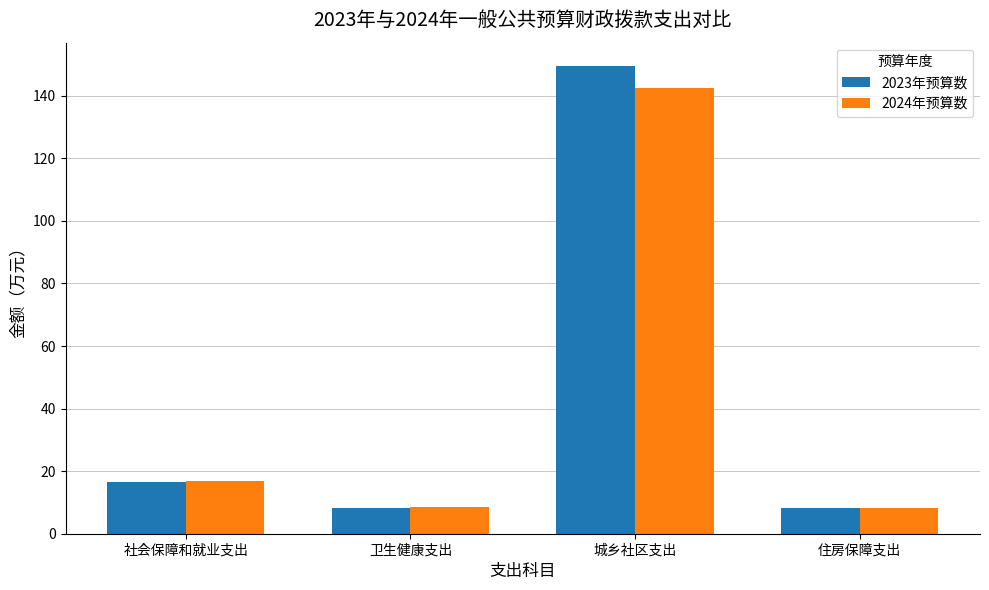

Is it true that 2024年预算数 equals 8.3 at 住房保障支出?

True